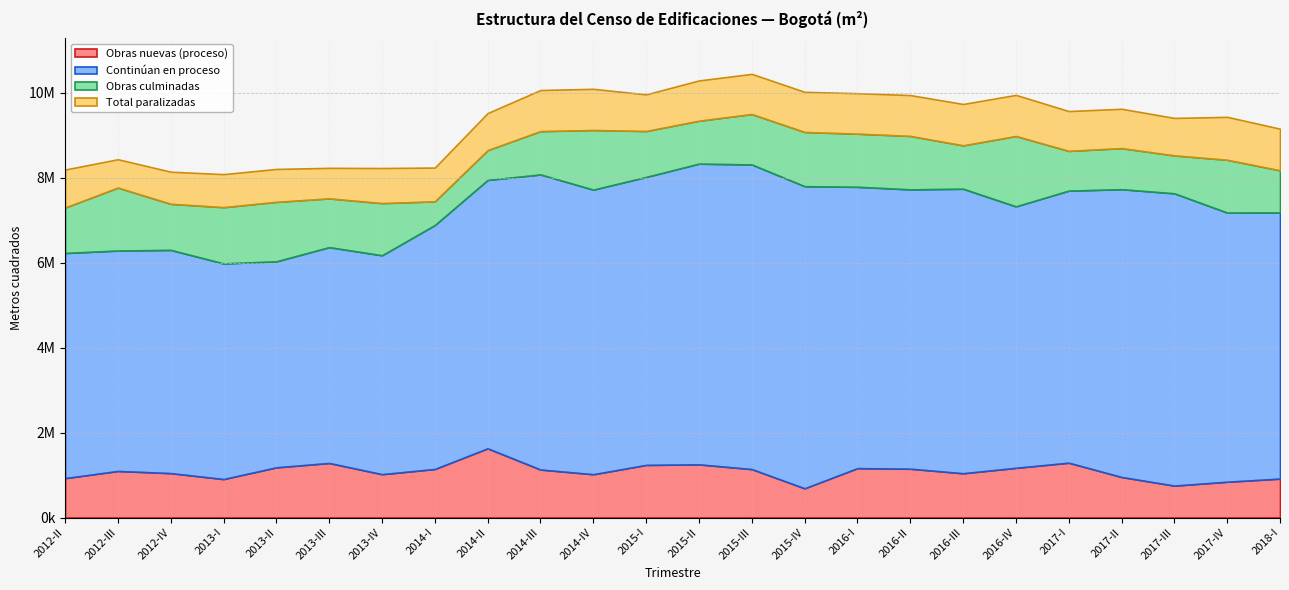

What are all the series names shown in the legend?

Obras nuevas (proceso), Continúan en proceso, Obras culminadas, Total paralizadas